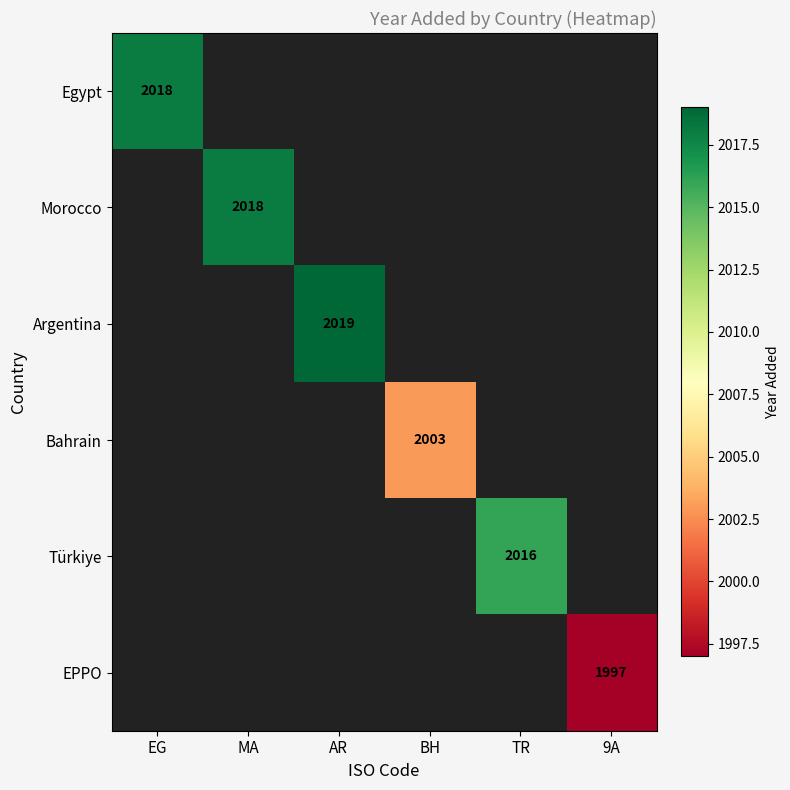

Is it true that Argentina equals 994 at AR?

False